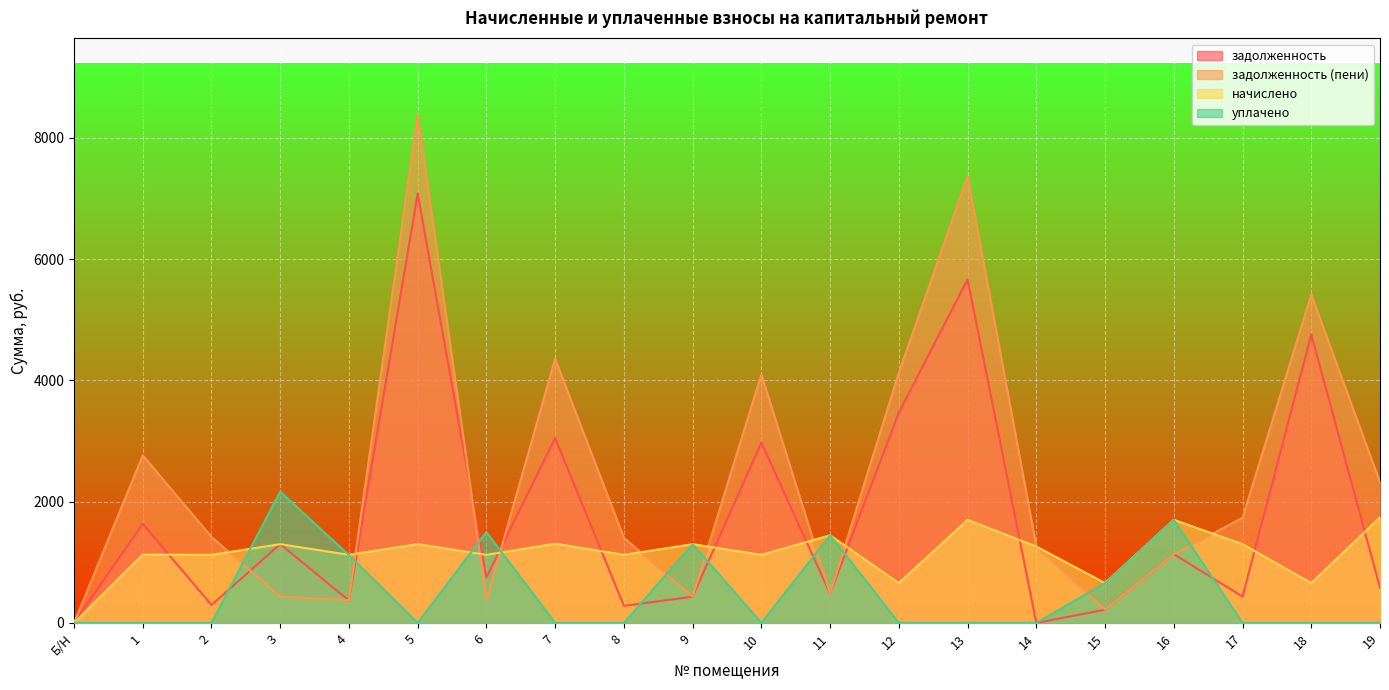

True or false: начислено has more than 1 points higher than both neighbors.

True